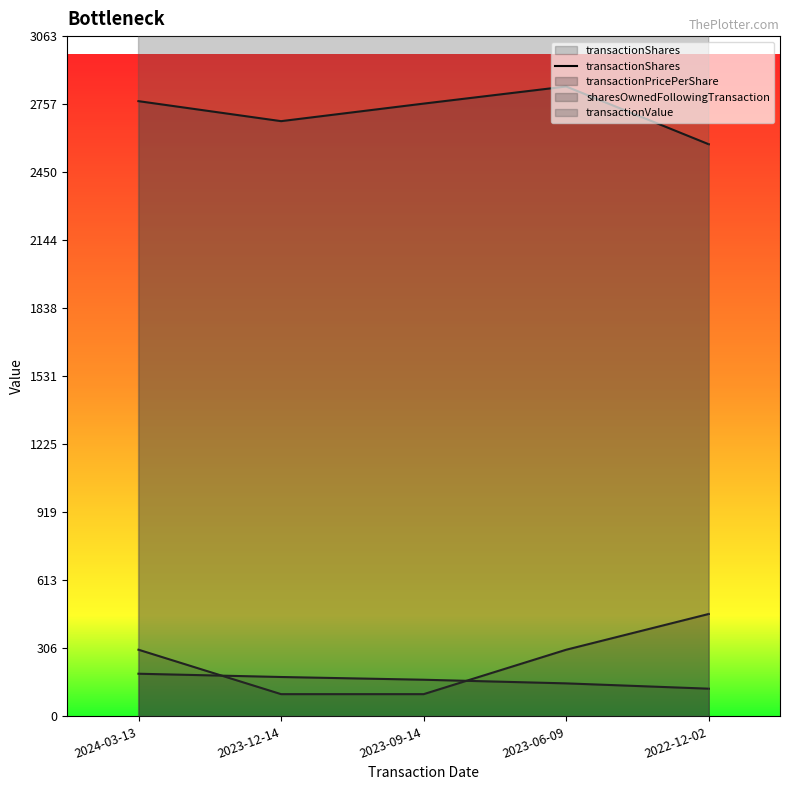

Reading right to left, what are all the values shown in this chart?

461	300	100	100	300